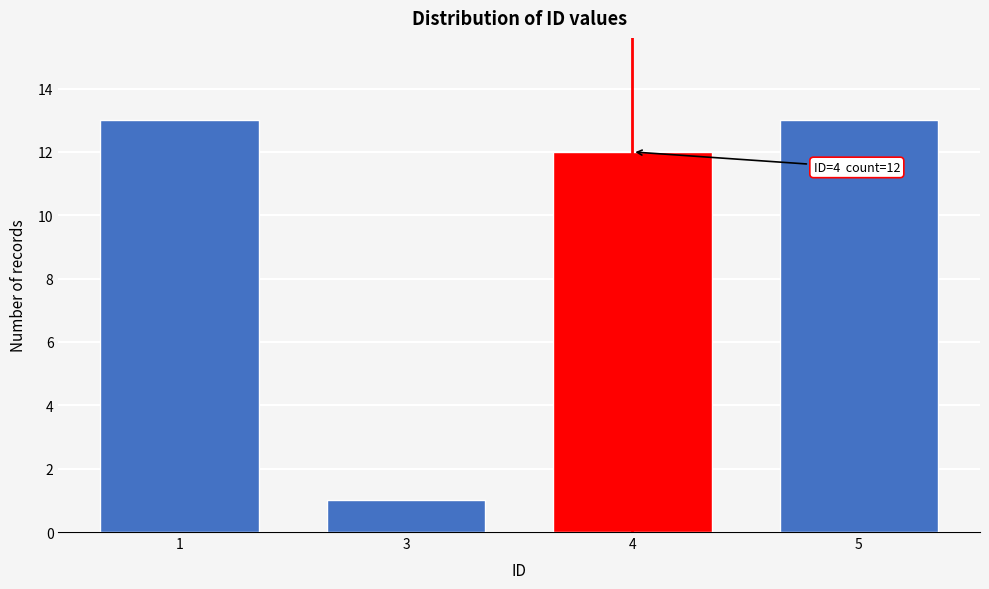

Reading right to left, what are all the values shown in this chart?

5=13	4=12	3=1	1=13